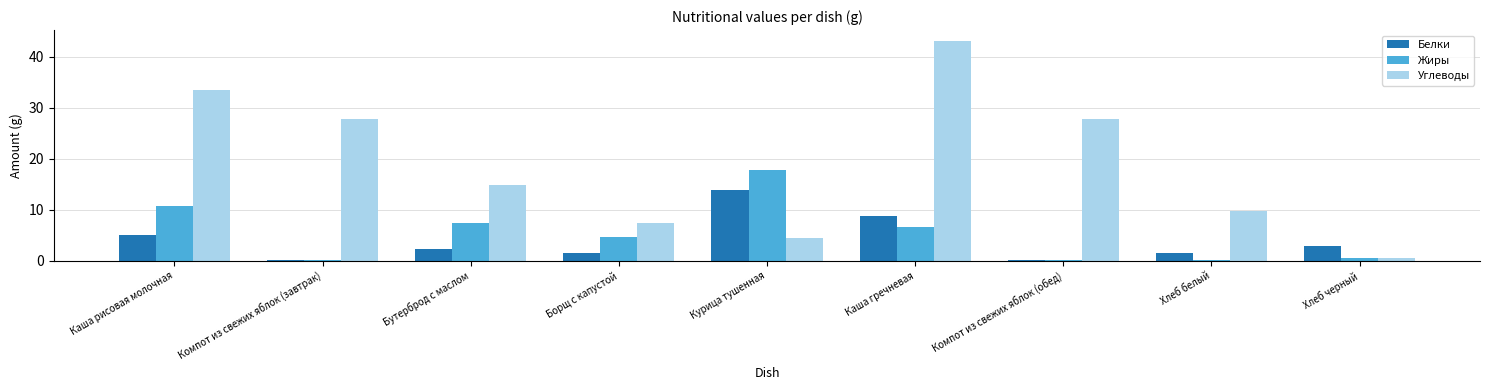

What is the greatest value displayed?

43.1